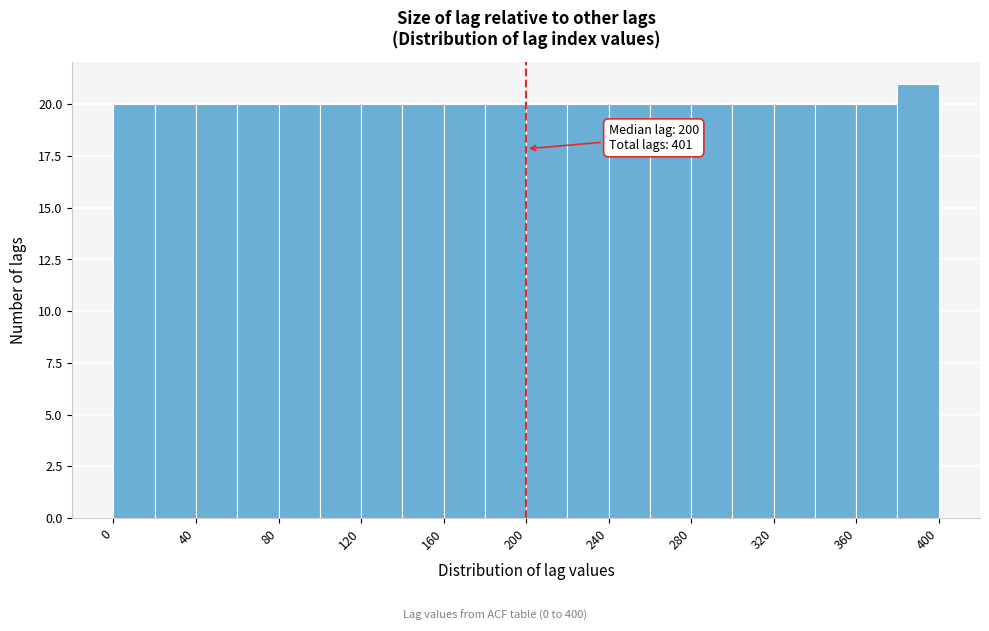

Over which range of the x-axis is the bar tallest?

380 to 400